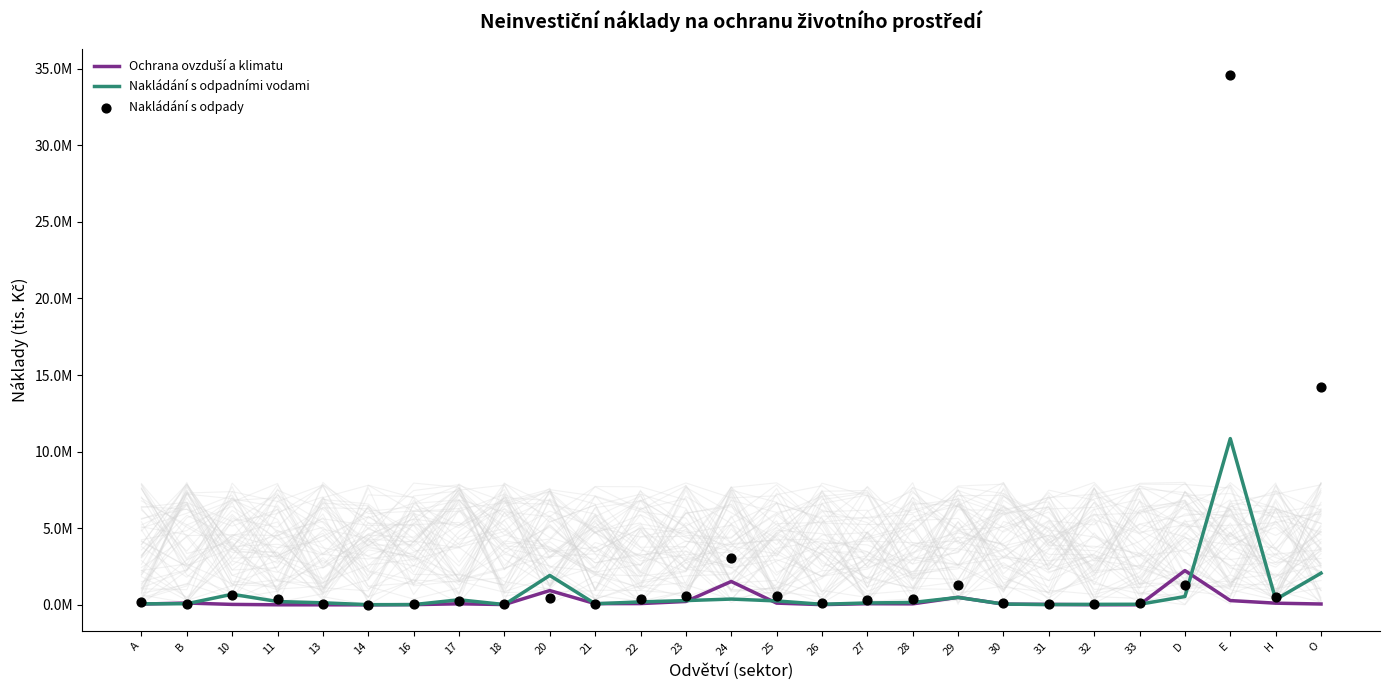

Which series has the largest total across all categories?

Nakládání s odpady